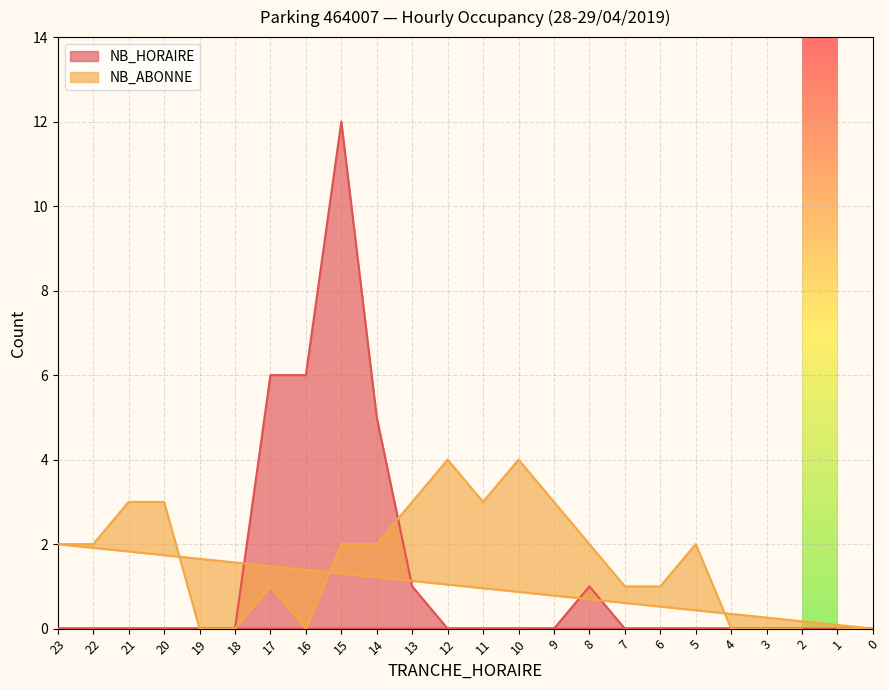

List the series in order of their overall mean, lowest first.

NB_HORAIRE, NB_ABONNE